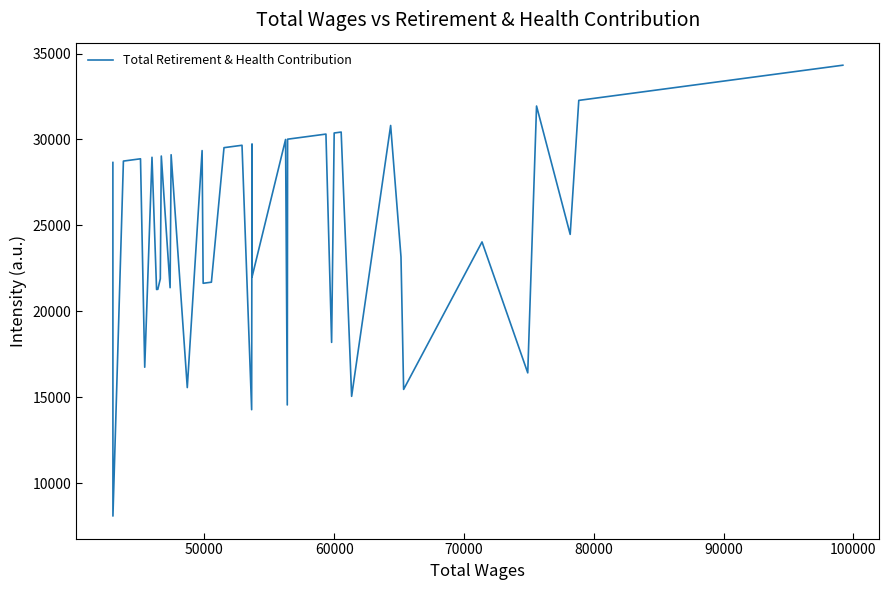

What is the maximum value shown in the chart?

34323